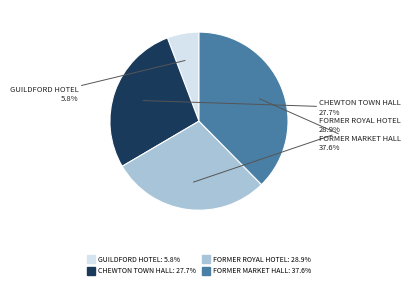

Is there any slice that represents more than half of the pie?

No